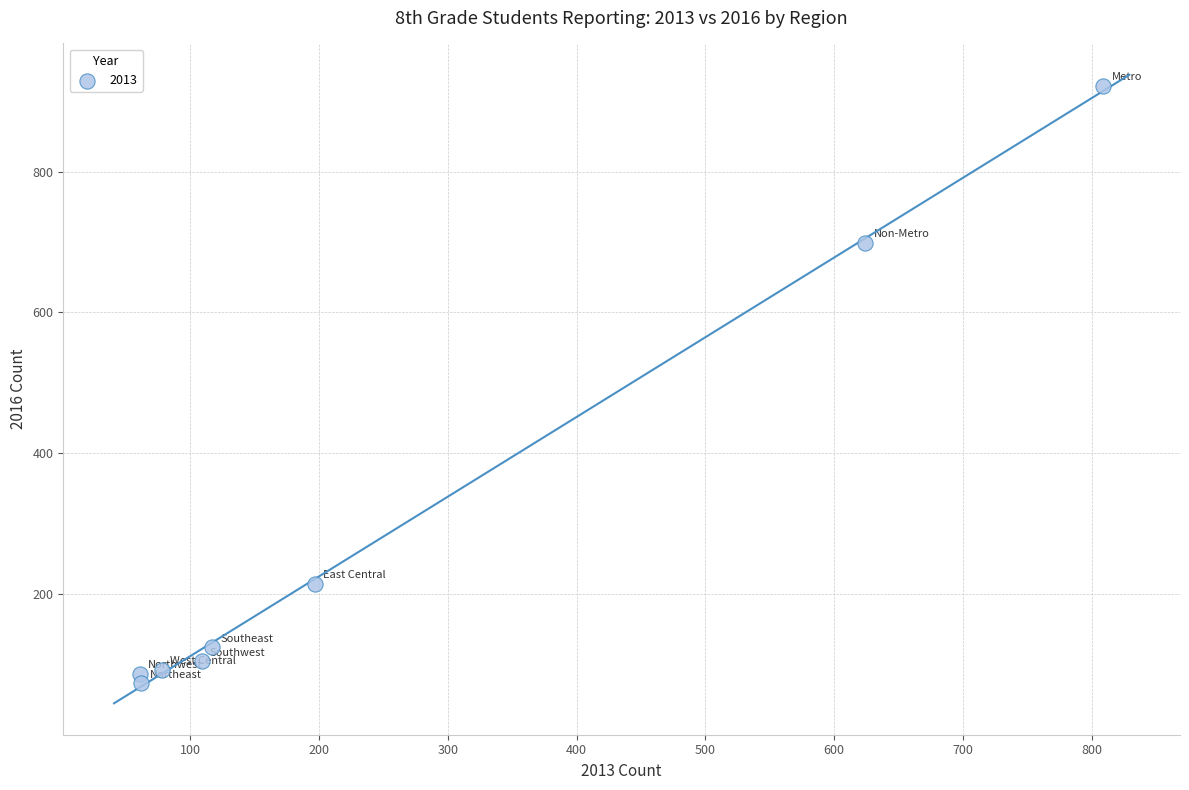

What is the range of Y values (max minus min)?

848